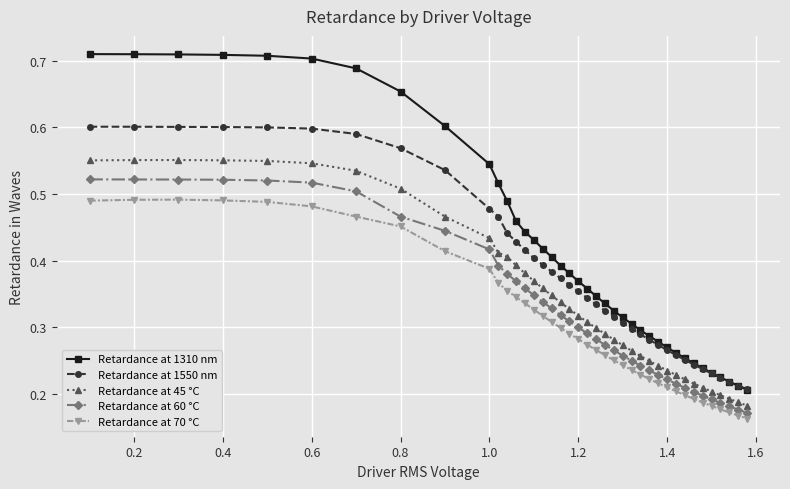

How many lines are shown in the chart?

5